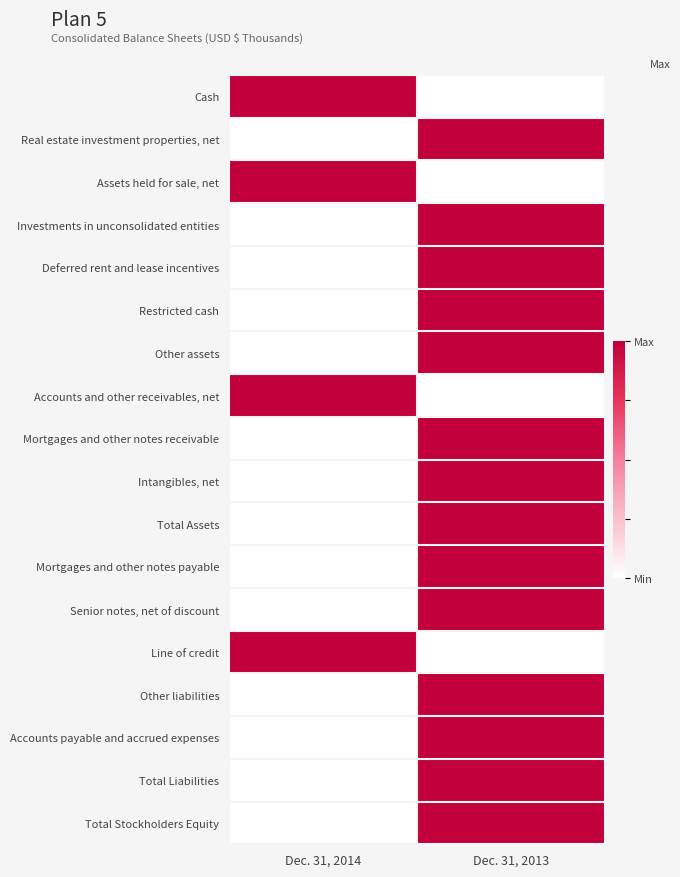

Count the number of categories in the chart.

2